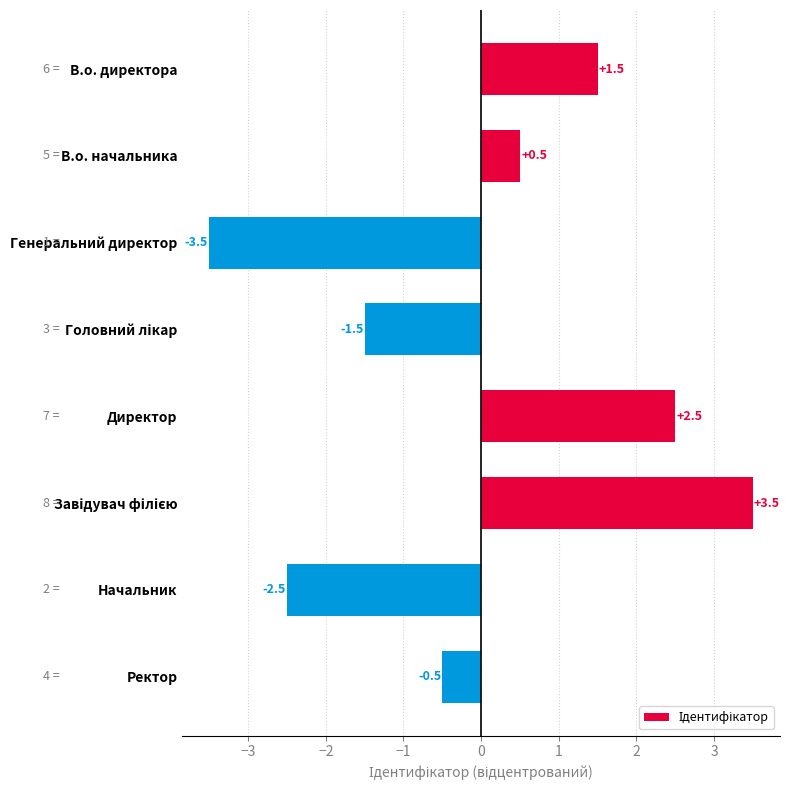

How many positive values are there?

4